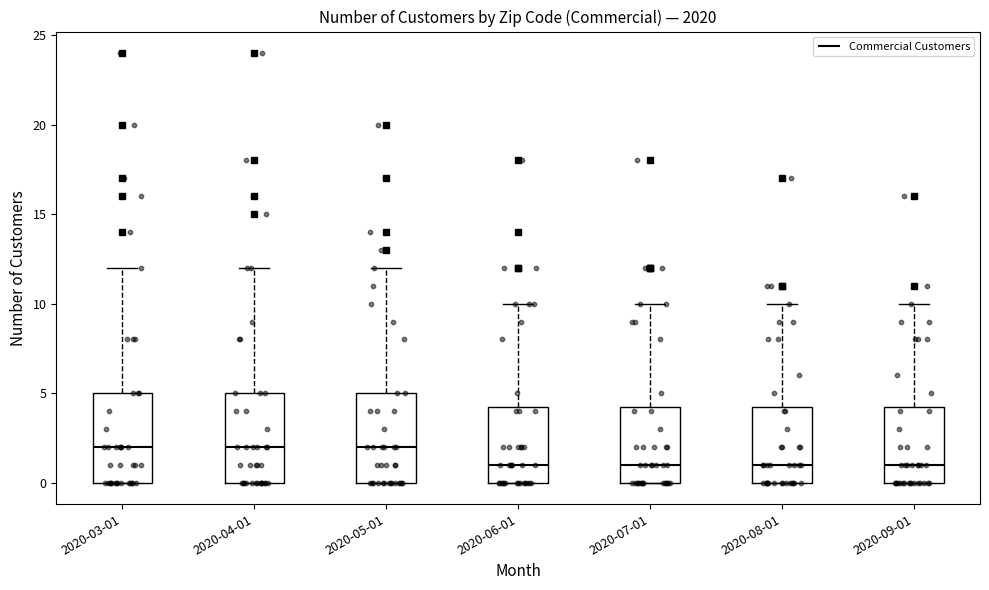

Where does the median line of the box for 2020-07-01 sit on the y-axis? The values are not printed on the chart, so give them approximately, as read against the axis.

1.0